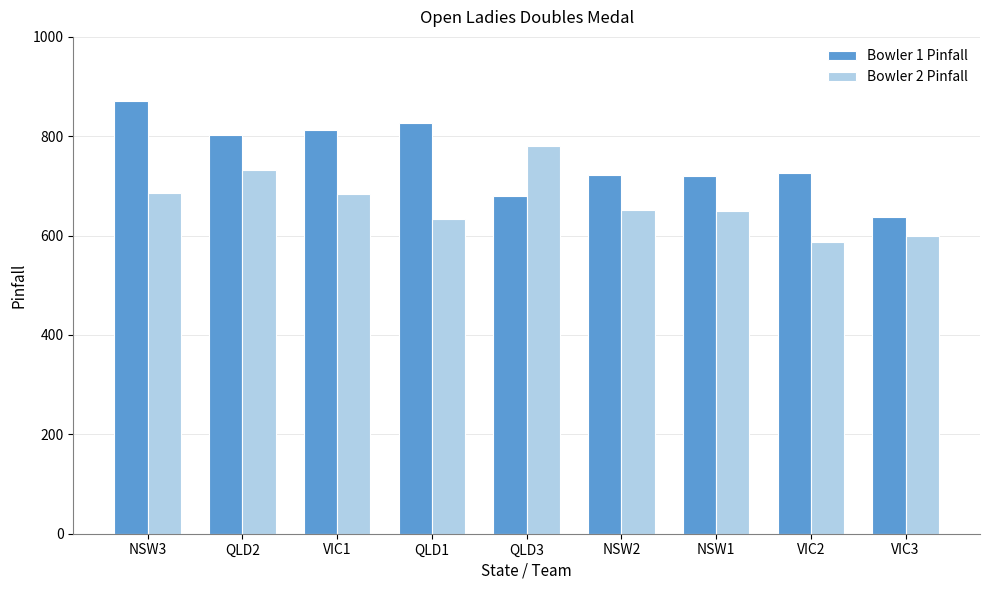

Which label corresponds to the largest value in the chart?

NSW3